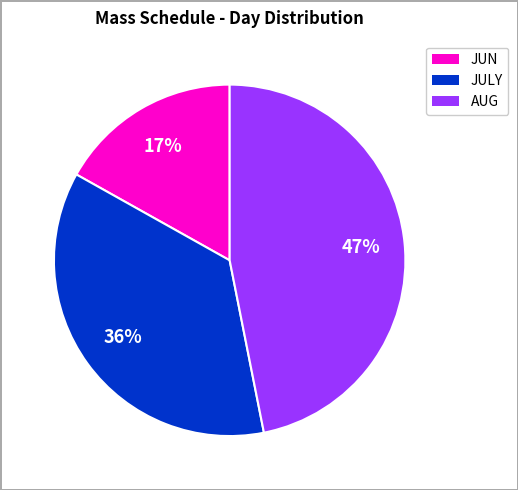

Does any single category account for the majority?

No